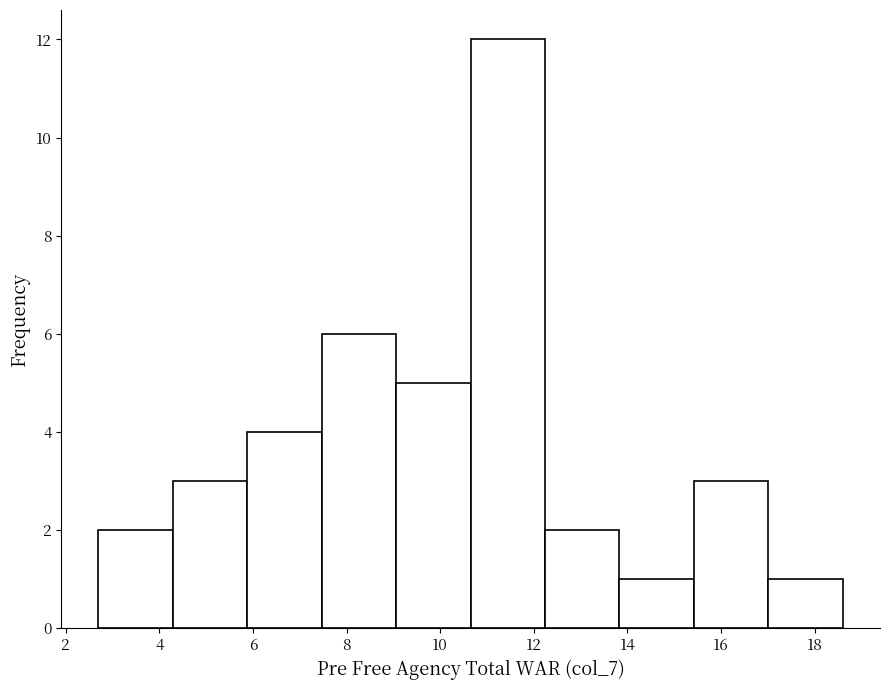

Which range on the x-axis has the tallest bar?

10.6 to 12.2